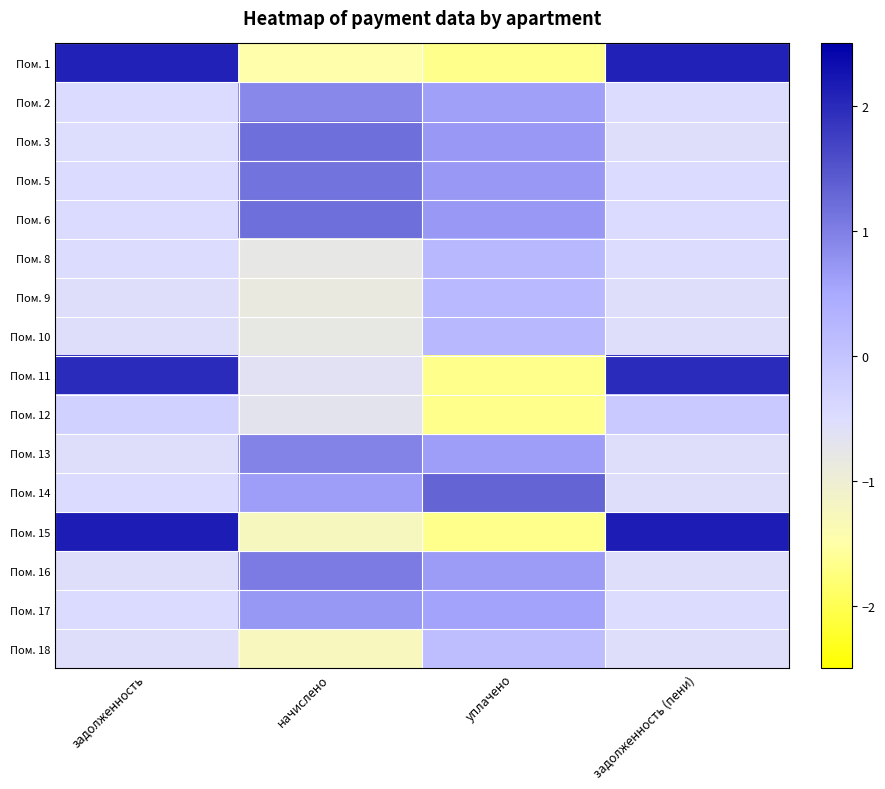

Rank the series at задолженность (пени) from highest to lowest value.

Пом. 15, Пом. 1, Пом. 11, Пом. 12, Пом. 6, Пом. 5, Пом. 2, Пом. 17, Пом. 8, Пом. 3, Пом. 10, Пом. 16, Пом. 18, Пом. 9, Пом. 13, Пом. 14